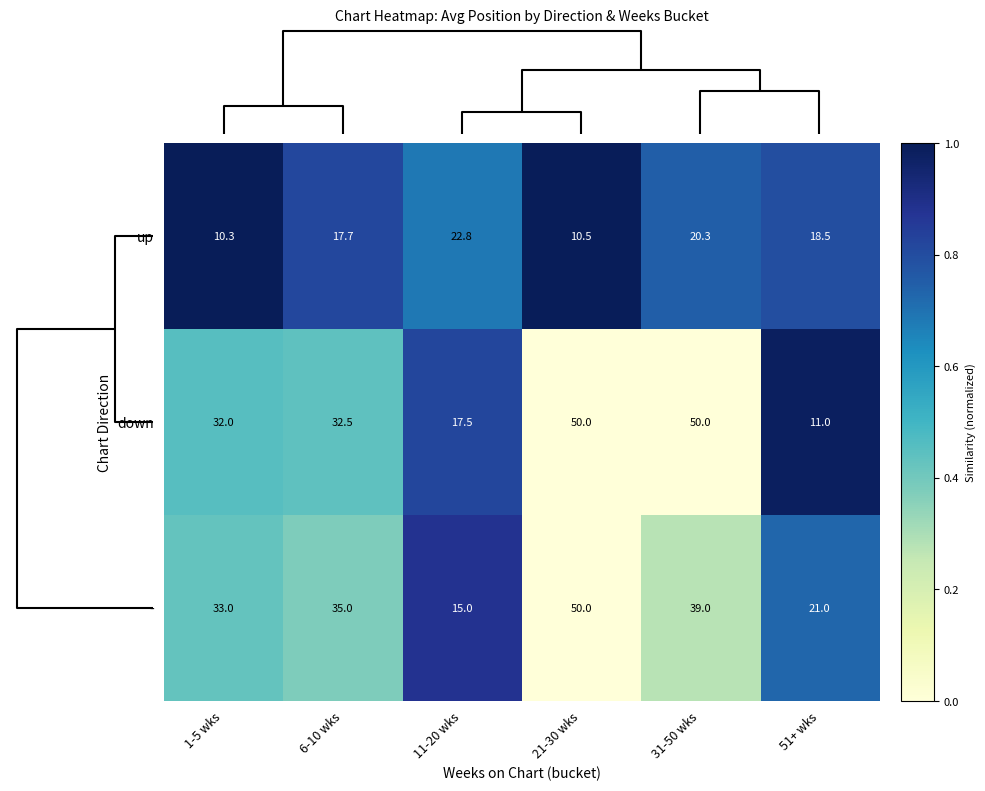

What is the difference between the maximum and minimum values in the - series?

35.0